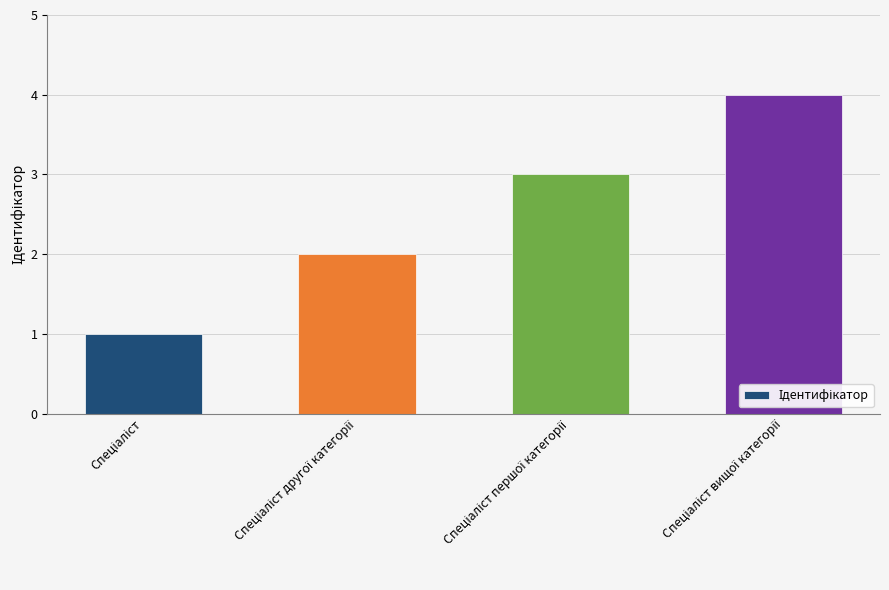

What is the sum of all values?

10